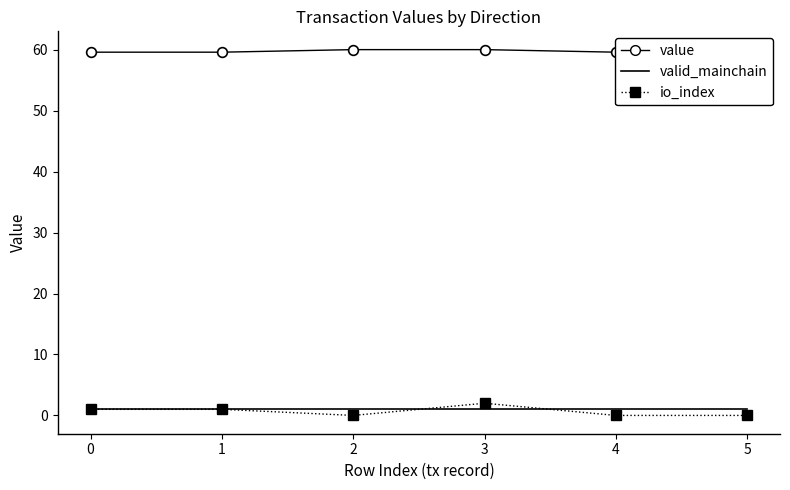

True or false: value has a value of 59.6 at 0.

True